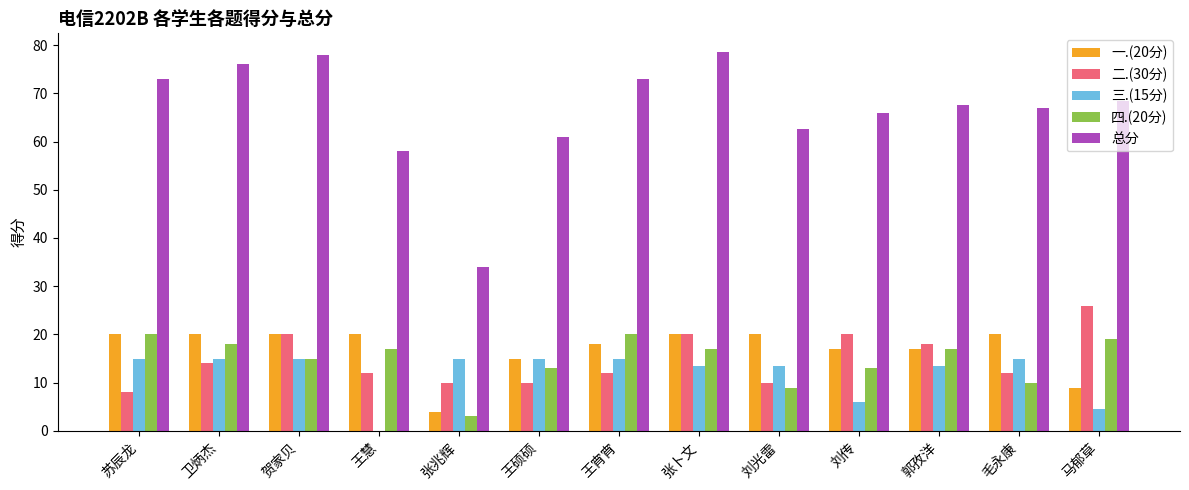

Is the value of 一.(20分) at 贺家贝 greater than the value of 四.(20分) at 张兆辉?

Yes